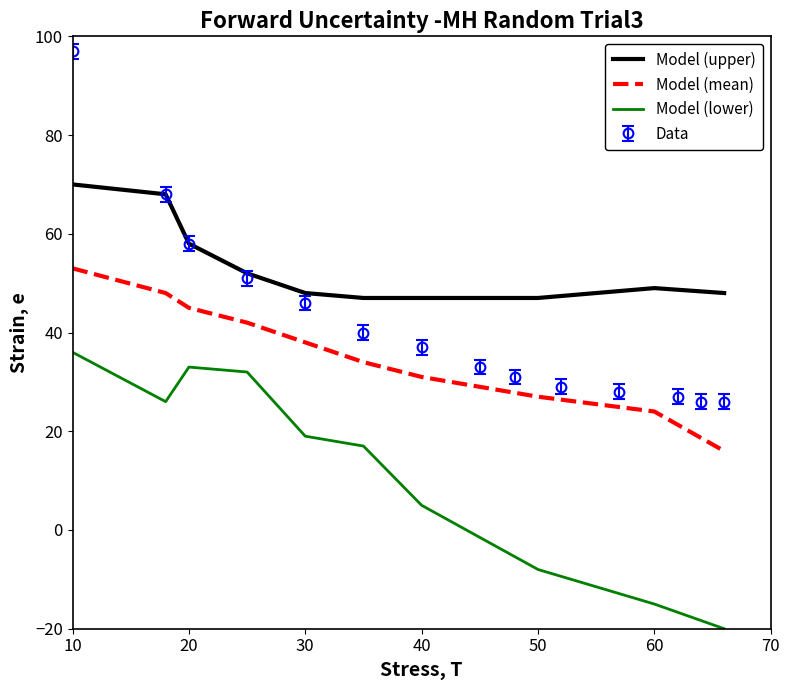

Which has a higher value, 40 or 70?

40